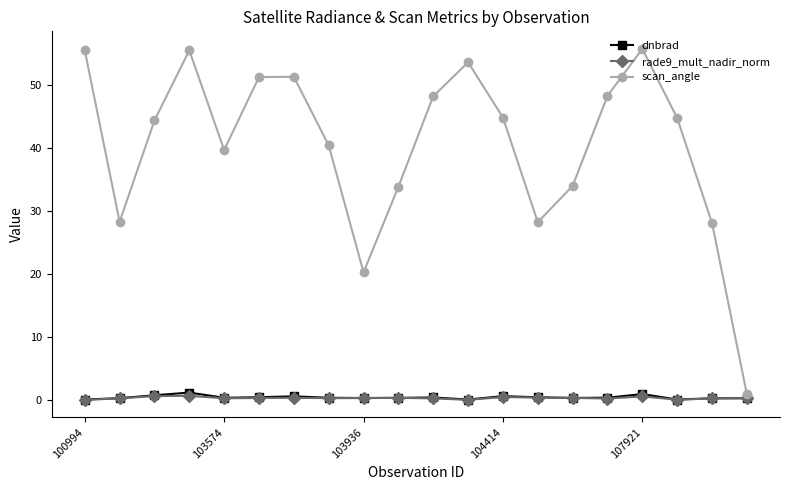

What is the value of the dnbrad point at the 8th from the left?

0.4